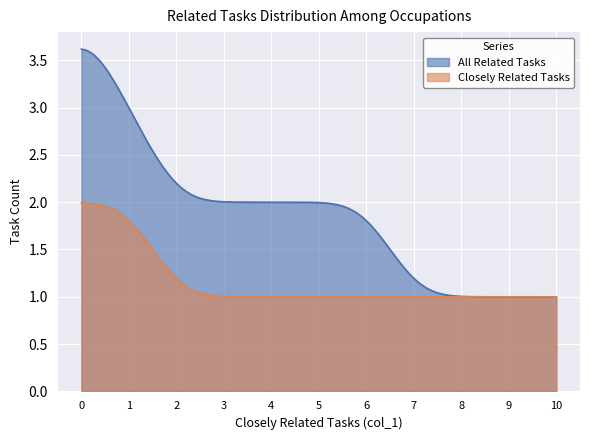

What are all the series names shown in the legend?

All Related Tasks, Closely Related Tasks